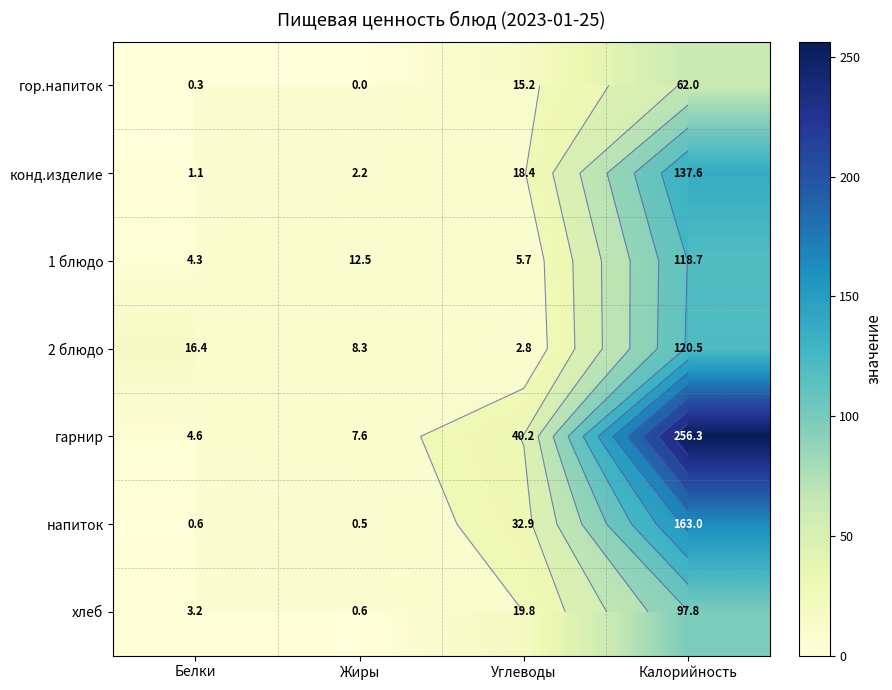

What is the sum of all хлеб values?

121.4